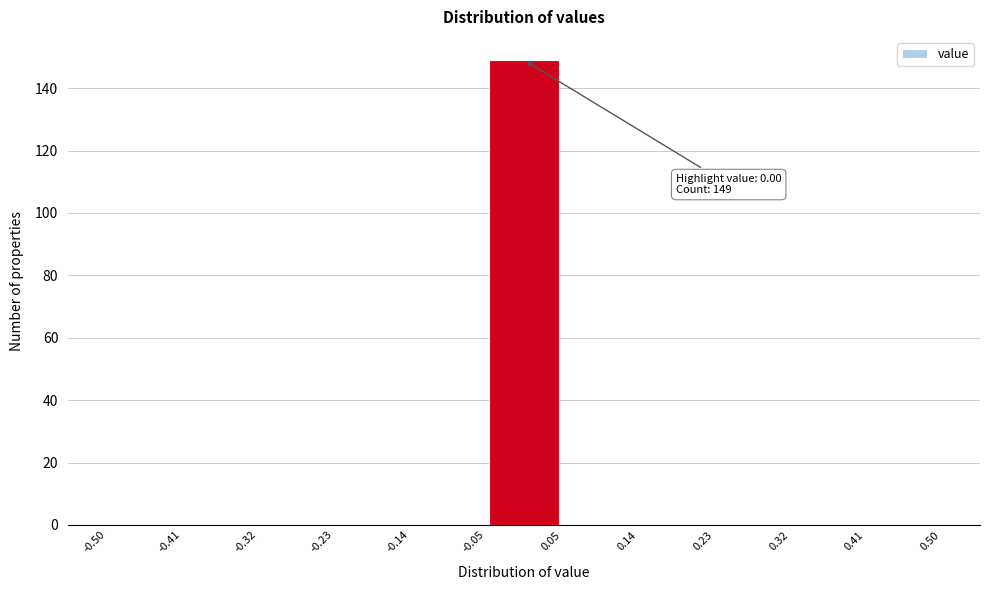

Over which range of the x-axis is the bar tallest?

-0.05 to 0.05